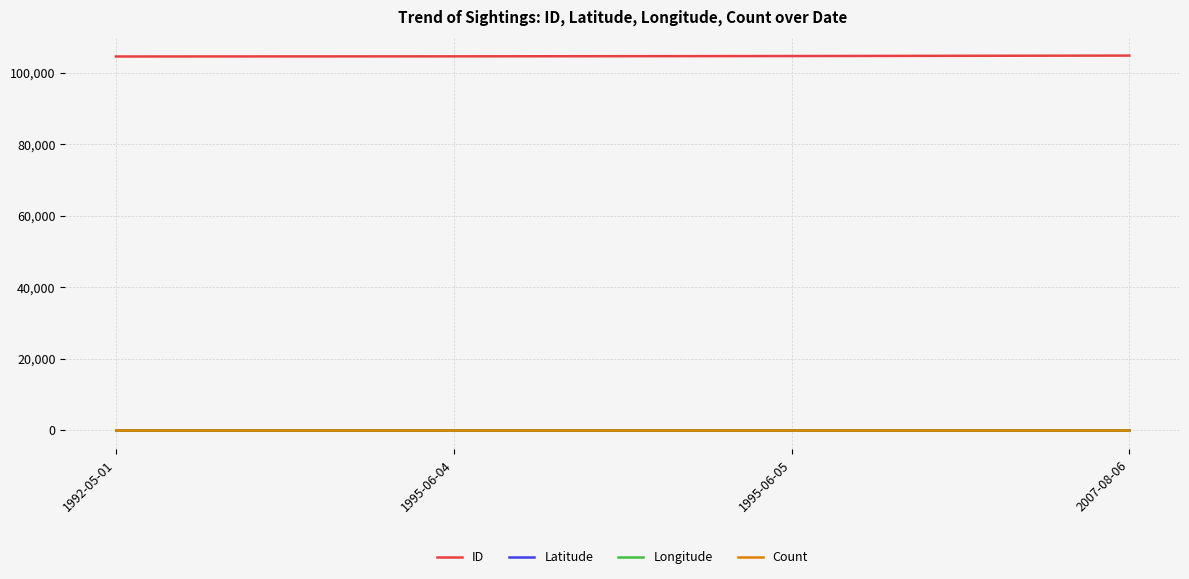

True or false: ID and Latitude intersect in this chart.

False